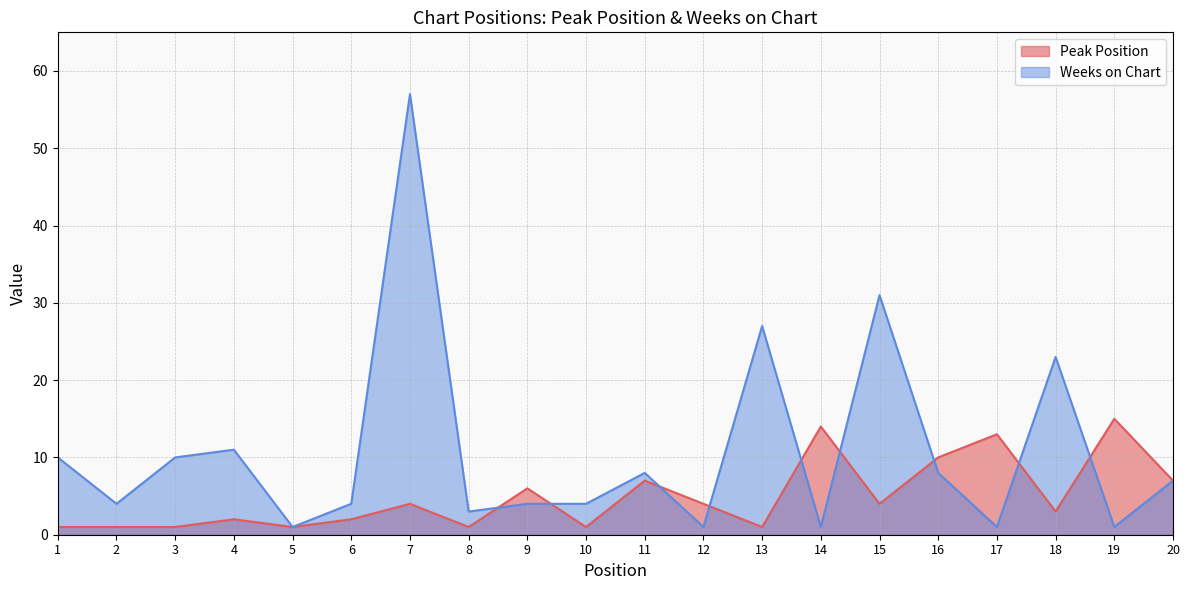

What is the maximum value for Peak Position?

15